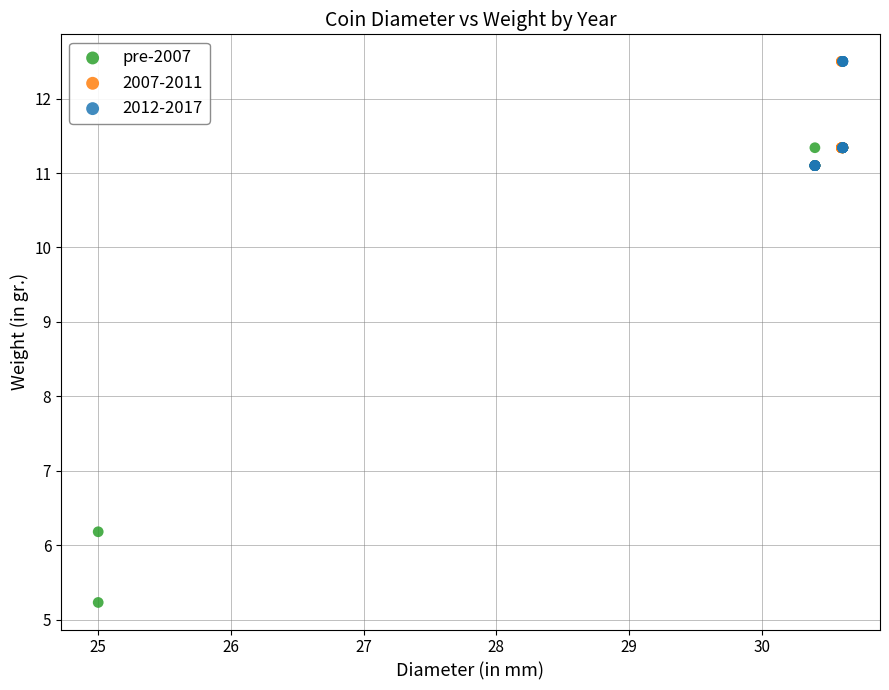

Which series has the widest spread of Y values?

pre-2007